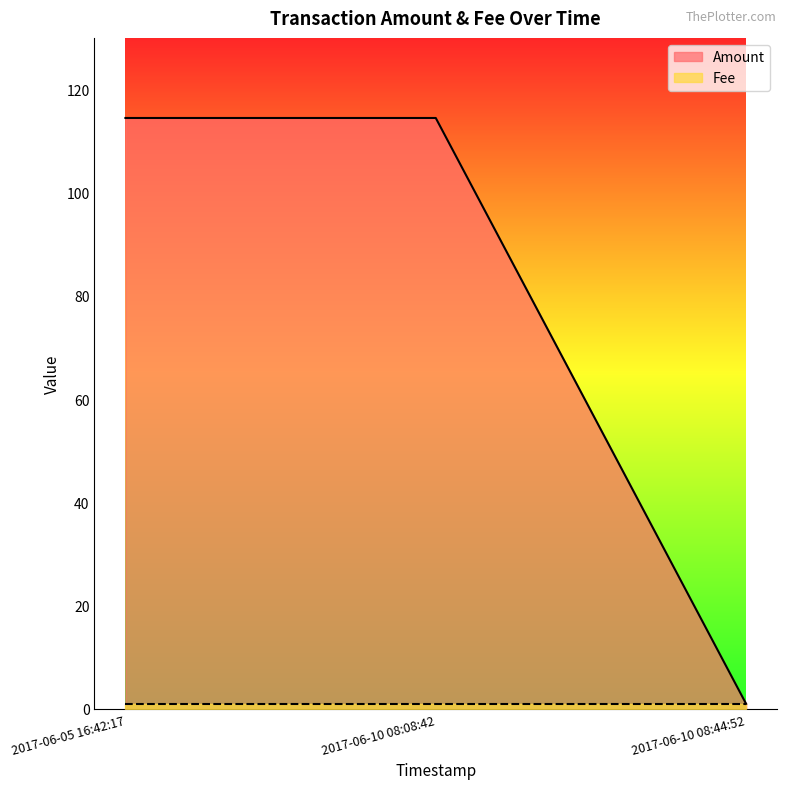

Which has a higher value, 2017-06-05 16:42:17 or 2017-06-10 08:08:42?

2017-06-05 16:42:17